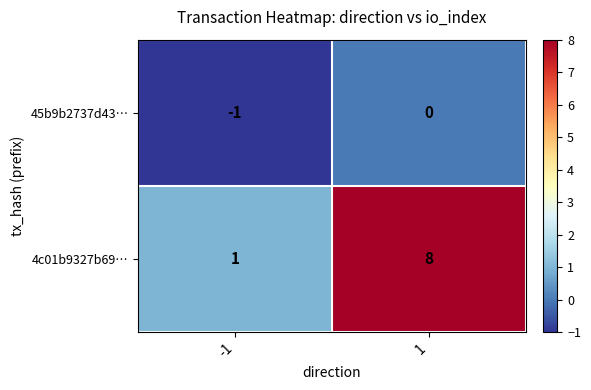

Which series has the largest total across all categories?

4c01b9327b69…